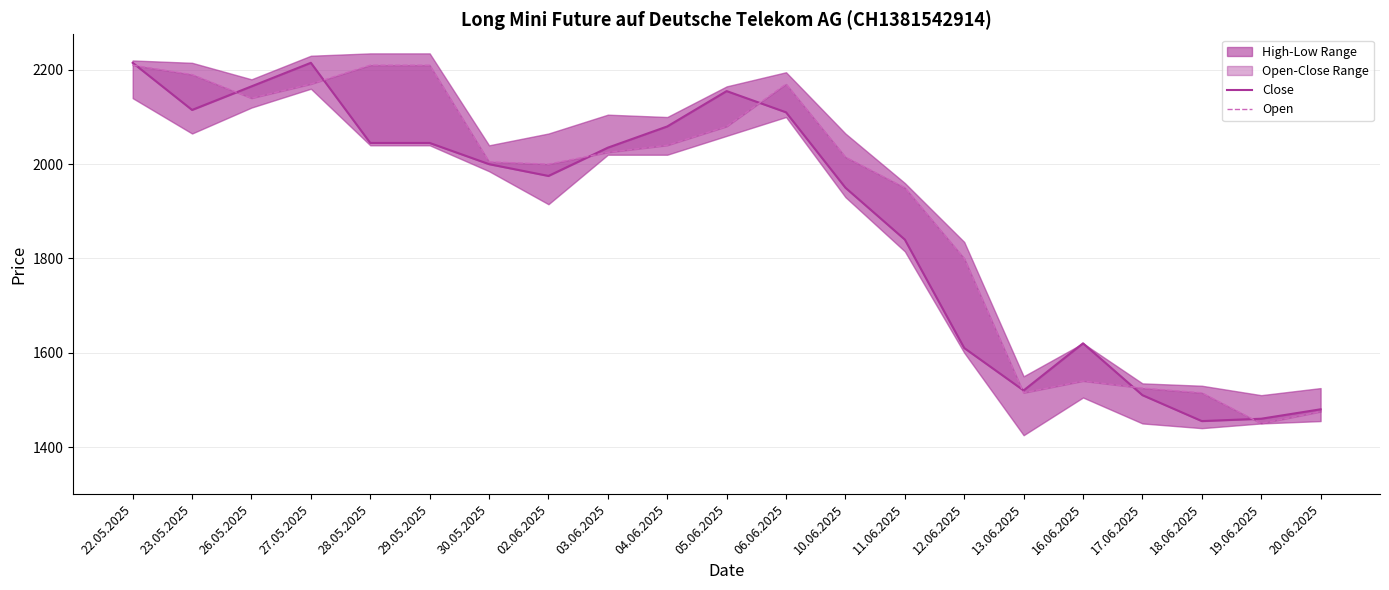

Reading left to right, transcribe all the data shown in this chart.

Close: 22.05.2025=2215	23.05.2025=2115	26.05.2025=2165	27.05.2025=2215	28.05.2025=2045	29.05.2025=2045	30.05.2025=2000	02.06.2025=1975	03.06.2025=2035	04.06.2025=2080	05.06.2025=2155	06.06.2025=2110	10.06.2025=1950	11.06.2025=1840	12.06.2025=1610	13.06.2025=1520	16.06.2025=1620	17.06.2025=1510	18.06.2025=1455	19.06.2025=1460	20.06.2025=1480
Open: 22.05.2025=2210	23.05.2025=2190	26.05.2025=2140	27.05.2025=2170	28.05.2025=2210	29.05.2025=2210	30.05.2025=2005	02.06.2025=2000	03.06.2025=2025	04.06.2025=2040	05.06.2025=2080	06.06.2025=2170	10.06.2025=2015	11.06.2025=1950	12.06.2025=1800	13.06.2025=1515	16.06.2025=1540	17.06.2025=1525	18.06.2025=1515	19.06.2025=1450	20.06.2025=1475